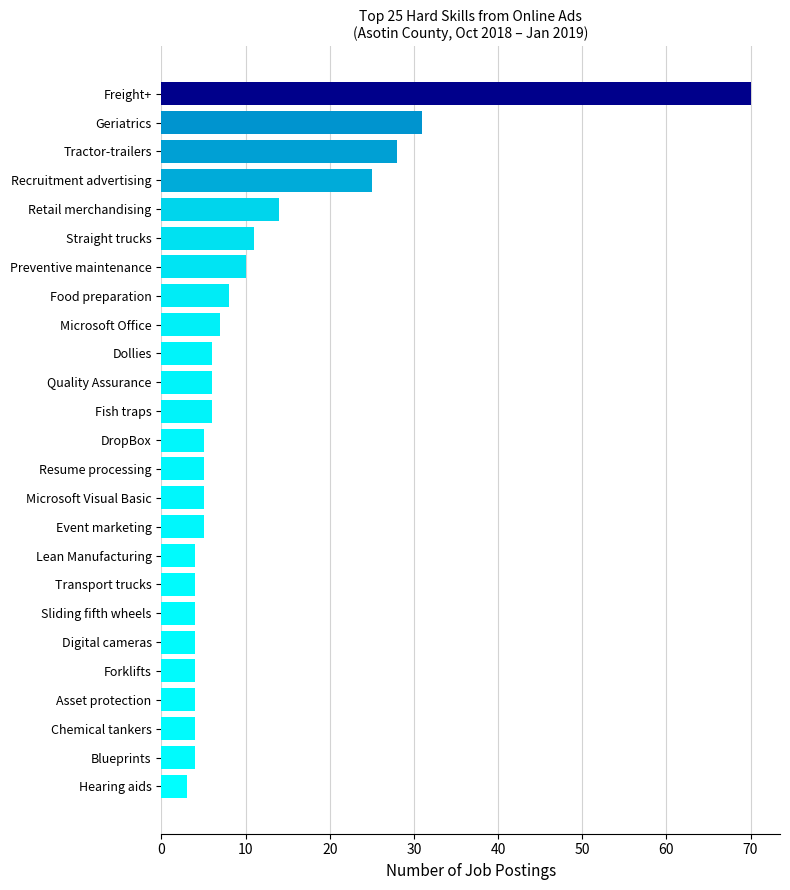

What is the greatest value displayed?

70